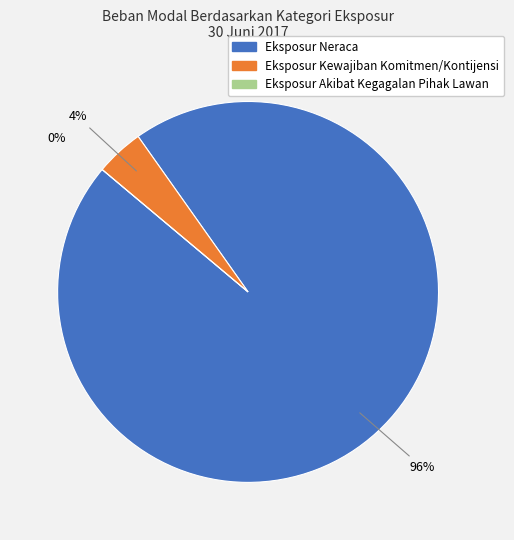

How many segments does this pie chart have?

3